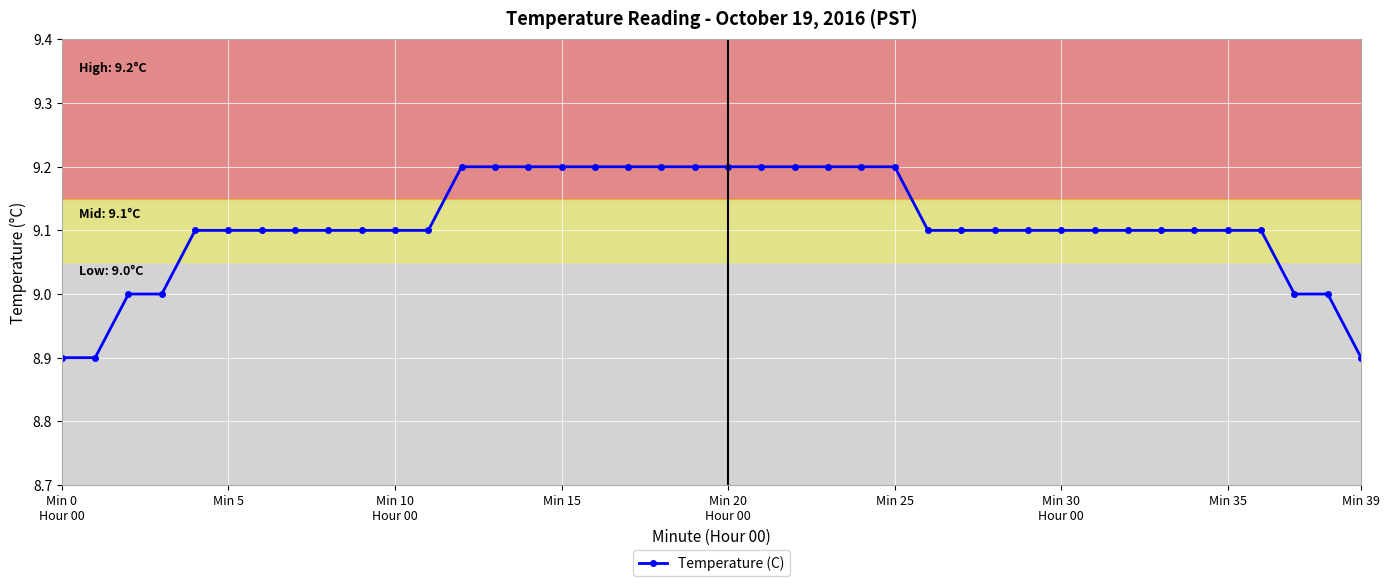

What is the difference between the maximum and minimum values?

0.3